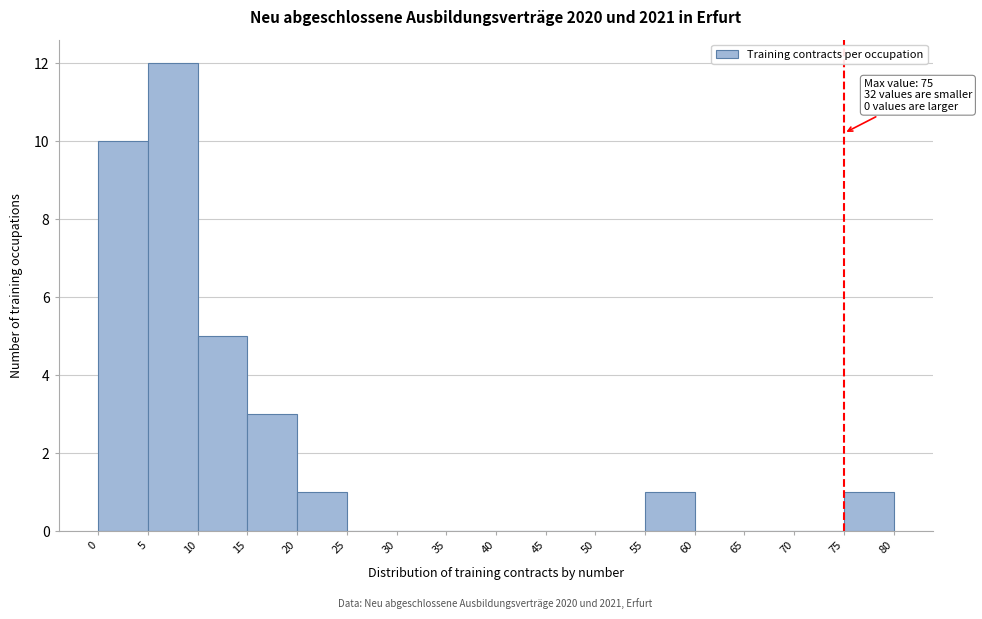

Which range on the x-axis has the tallest bar?

5 to 10